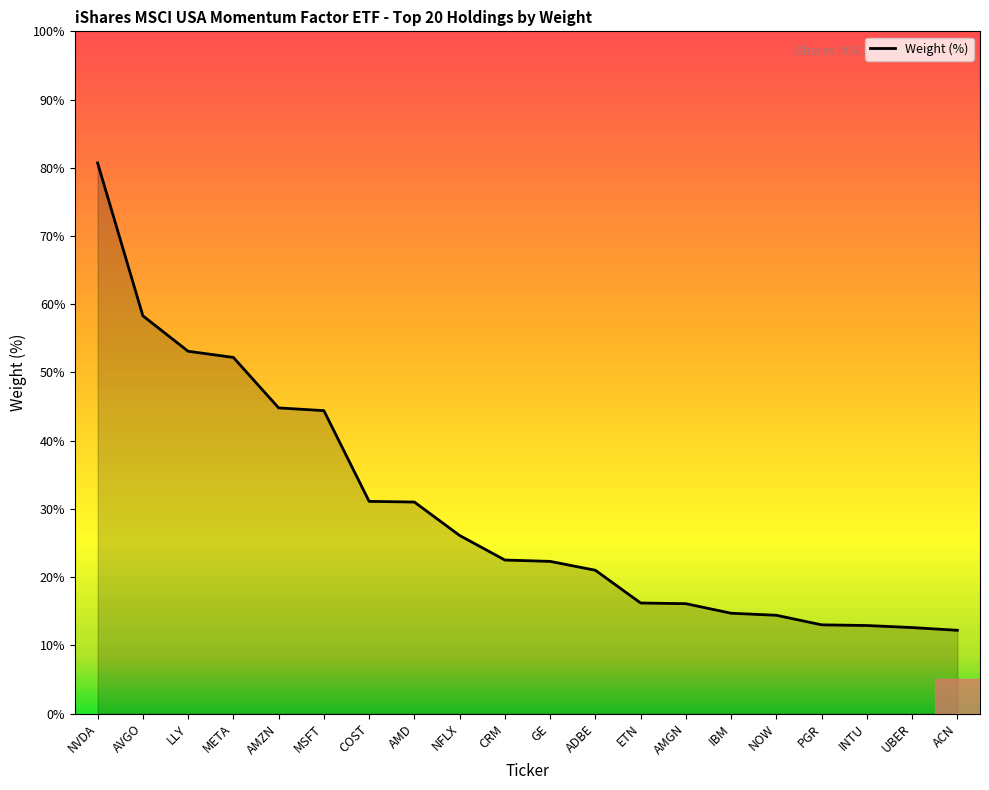

Reading right to left, list all the values displayed in this chart.

1.2	1.3	1.3	1.3	1.4	1.5	1.6	1.6	2.1	2.2	2.2	2.6	3.1	3.1	4.4	4.5	5.2	5.3	5.8	8.1